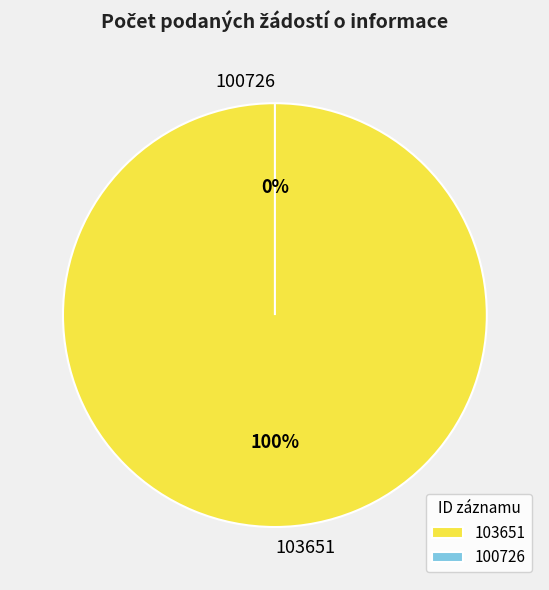

What portion of the pie excludes 100726?

100.0%